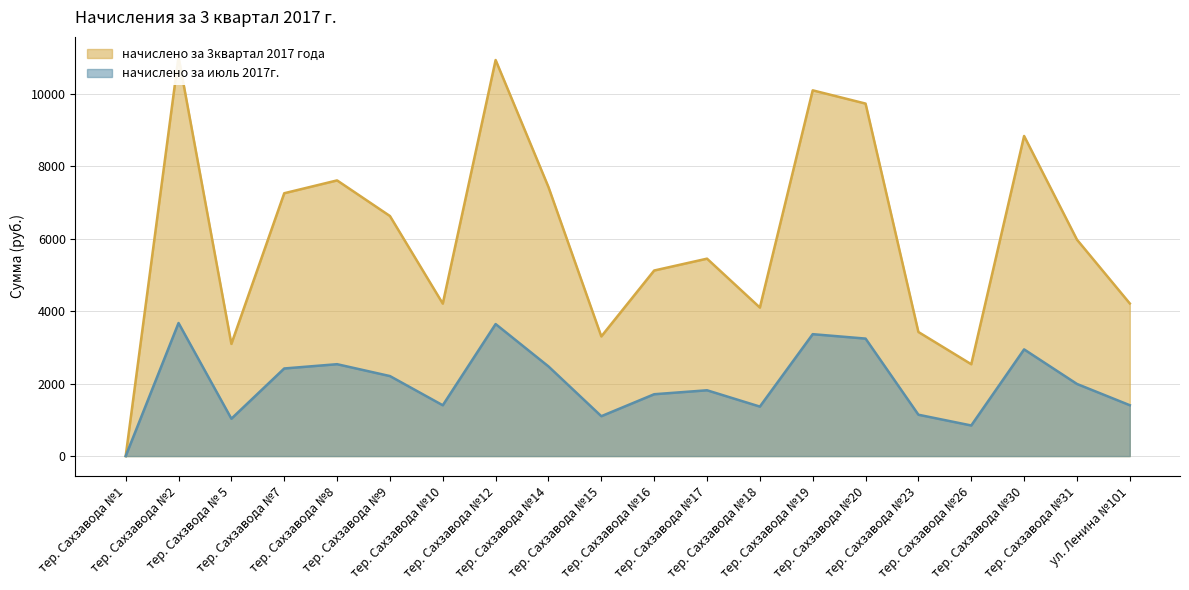

What is the approximate value of начислено за июль 2017г. at тер. Сахзавода №30?

2943.7